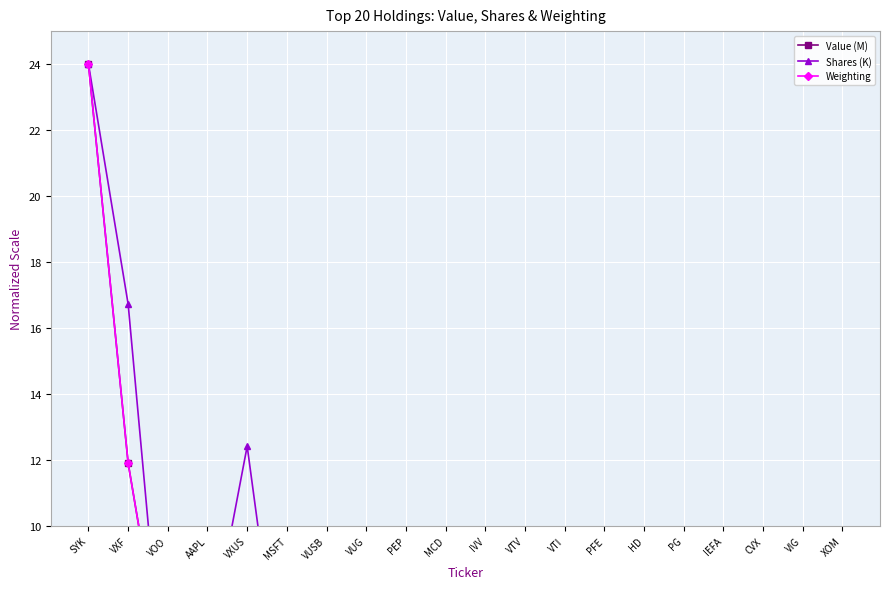

The value of Shares (K) at VUG is 2.4. True or false?

True